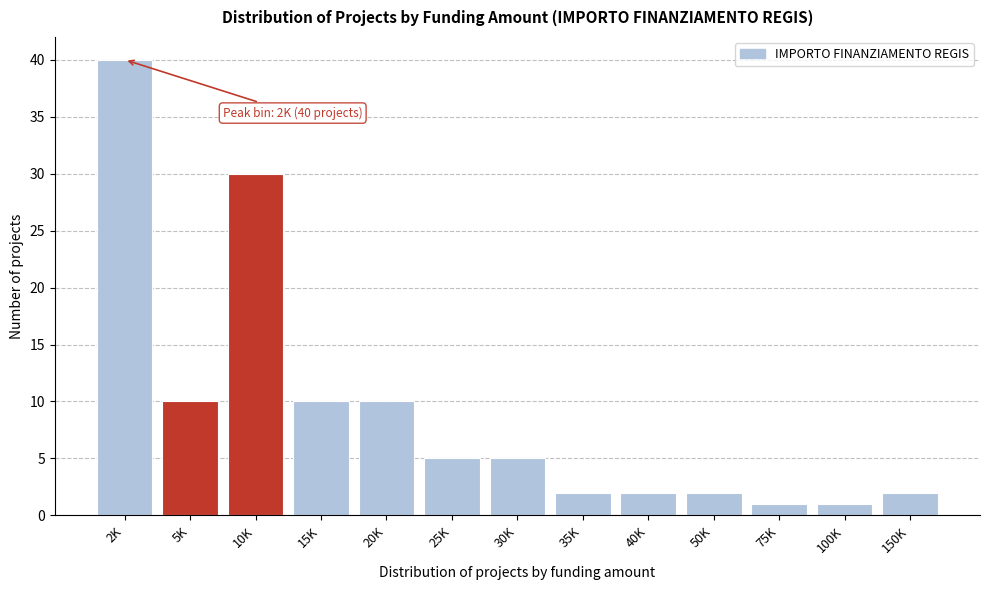

Reading left to right, extract all data points from this chart.

40	10	30	10	10	5	5	2	2	2	1	1	2